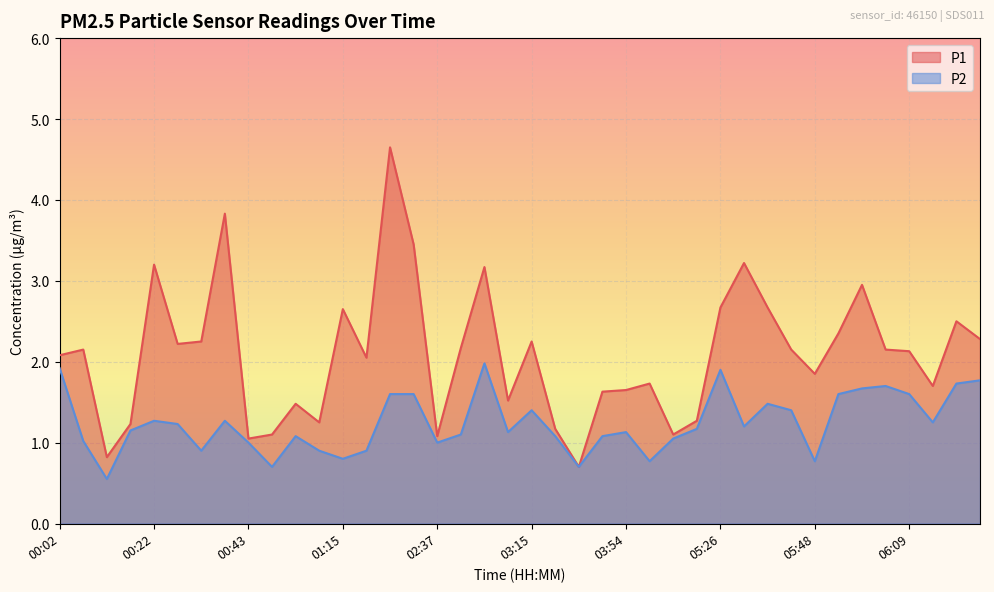

List the labels in order of P1 value, largest first.

02:15, 00:38, 02:31, 05:32, 00:22, 02:59, 05:59, 05:26, 05:37, 01:15, 06:19, 05:53, 06:25, 00:32, 03:15, 00:27, 02:48, 00:07, 05:43, 06:04, 06:09, 00:02, 02:04, 05:48, 04:16, 06:14, 03:54, 03:37, 03:10, 00:54, 05:21, 01:04, 00:17, 03:21, 00:48, 05:15, 02:37, 00:43, 00:12, 03:27